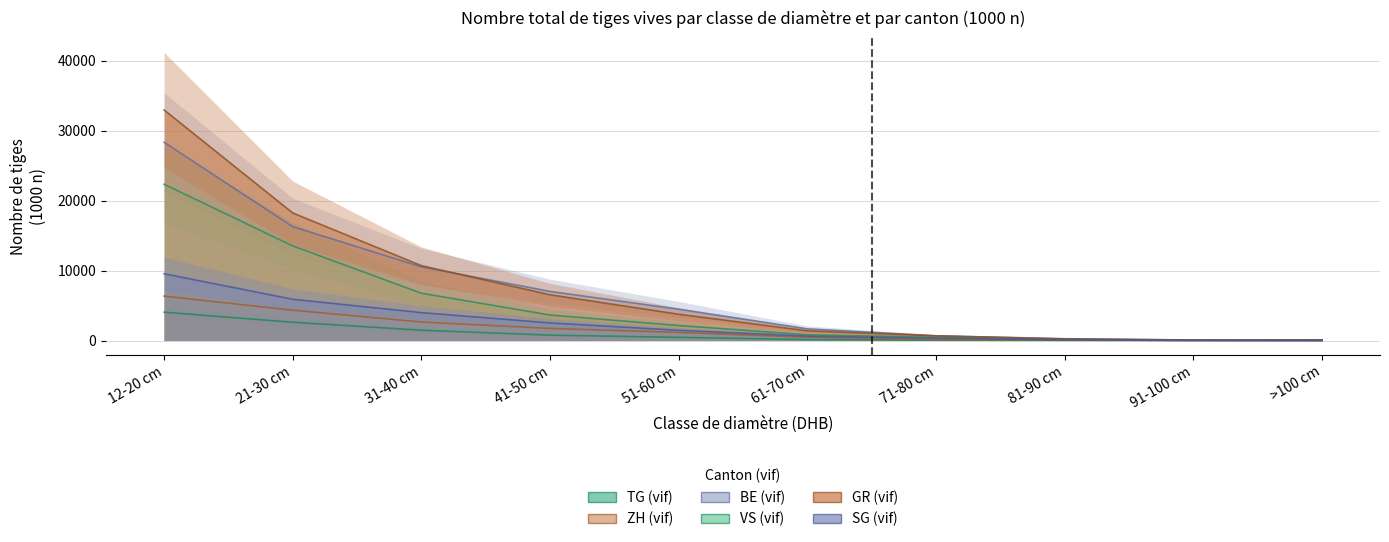

What position from the left is >100 cm?

10